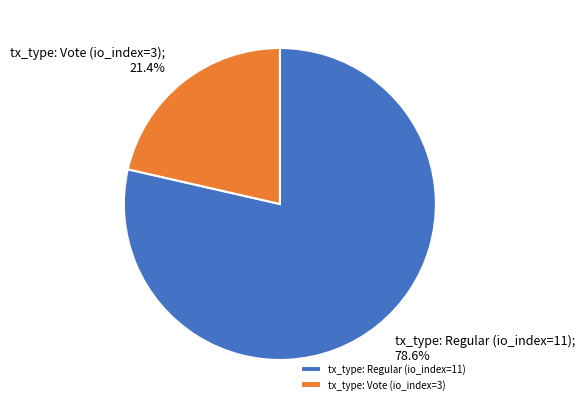

What percentage is the tx_type: Vote (io_index=3) slice, to the nearest percent?

21%